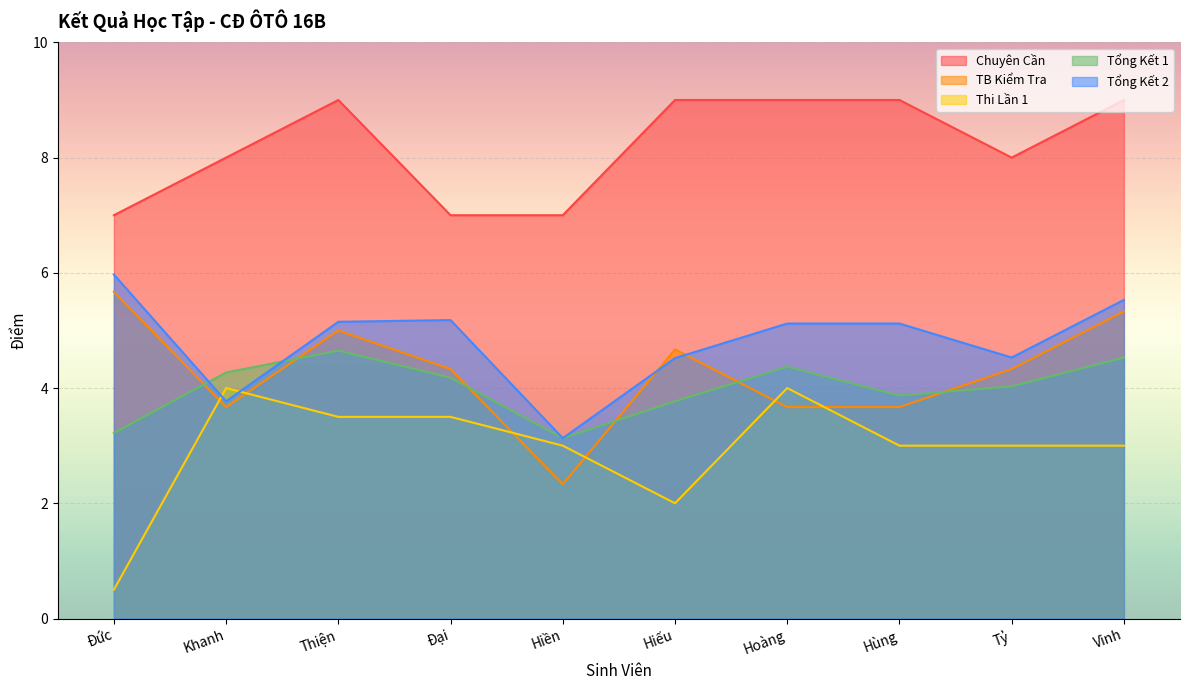

Which series changed the most between Hiền and Hùng?

Chuyên Cần